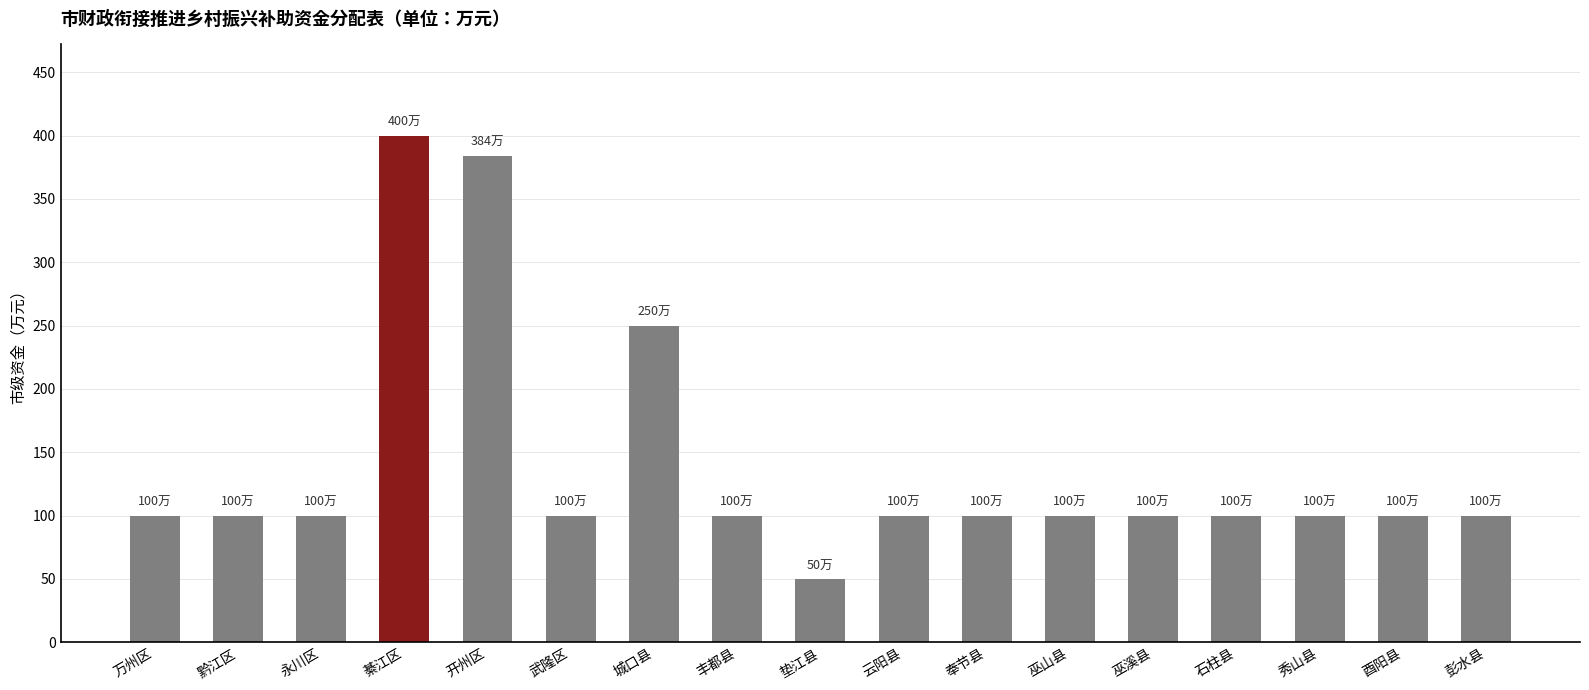

Does the chart contain stacked bars?

No